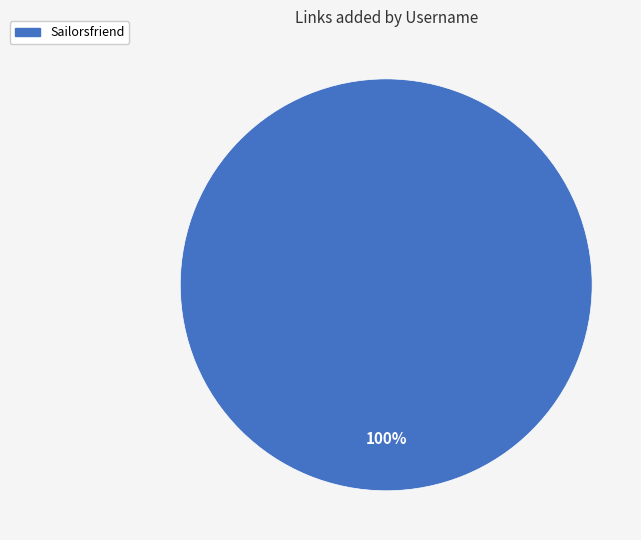

Does any single category account for the majority?

Yes